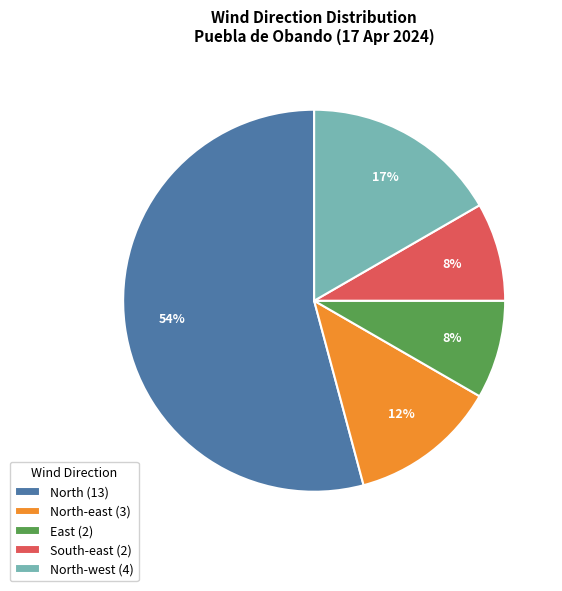

Which slice is the largest?

North (13)